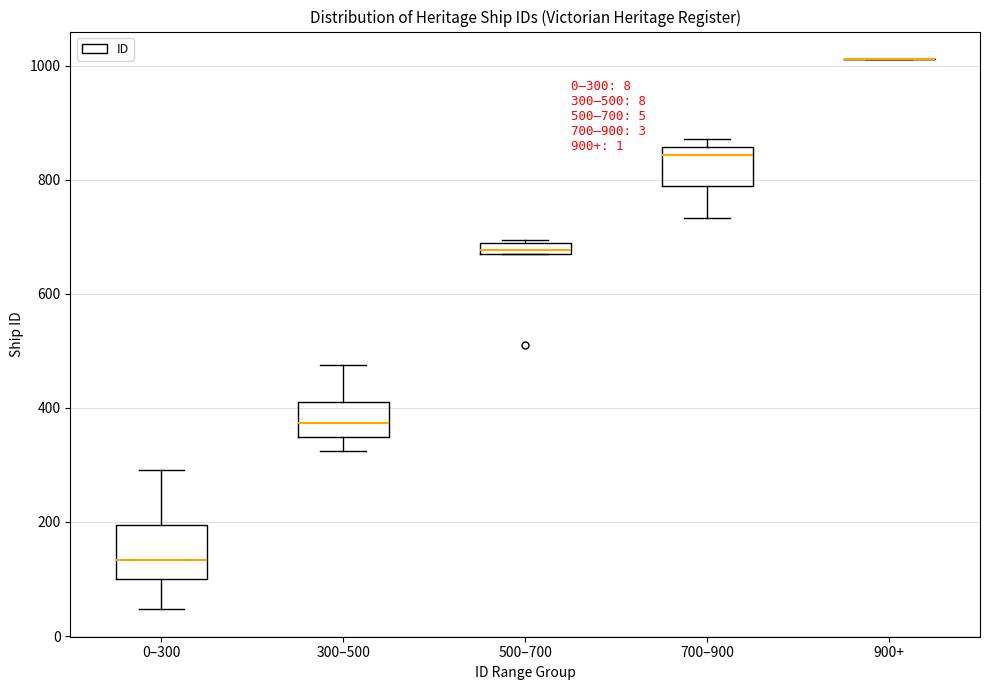

Comparing the boxes themselves (not the whiskers), which one is the tallest?

0–300